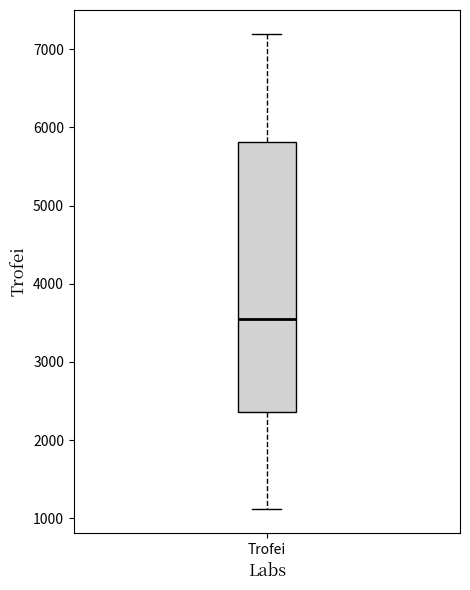

Read this box plot against the y-axis: the position of the median line, the range covered by the box, and the ends of both whiskers. The values are not printed on the chart, so give them approximately, as read against the axis.

median 3500, box 2400 to 5800, whiskers 1100 to 7200